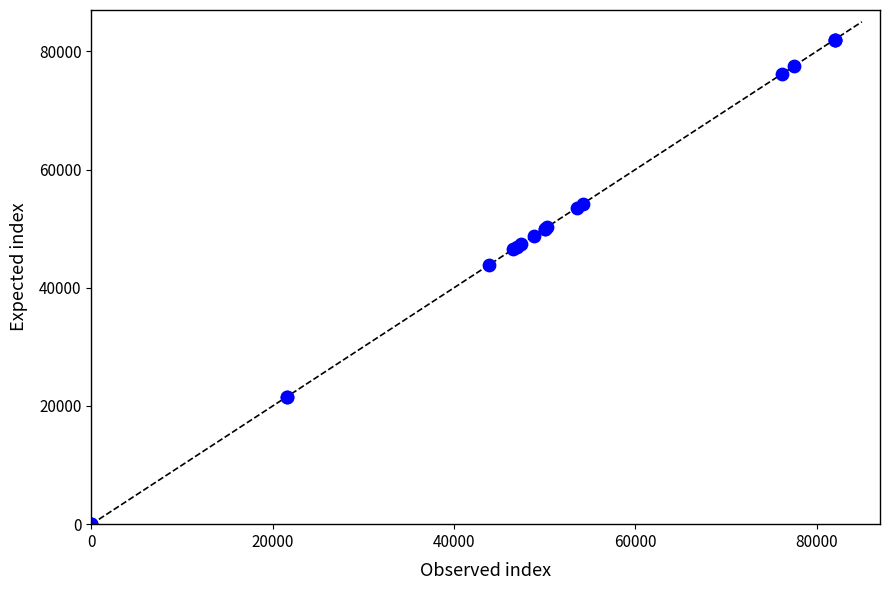

What Y value in the scatter plot is closest to 41000?

43878.6